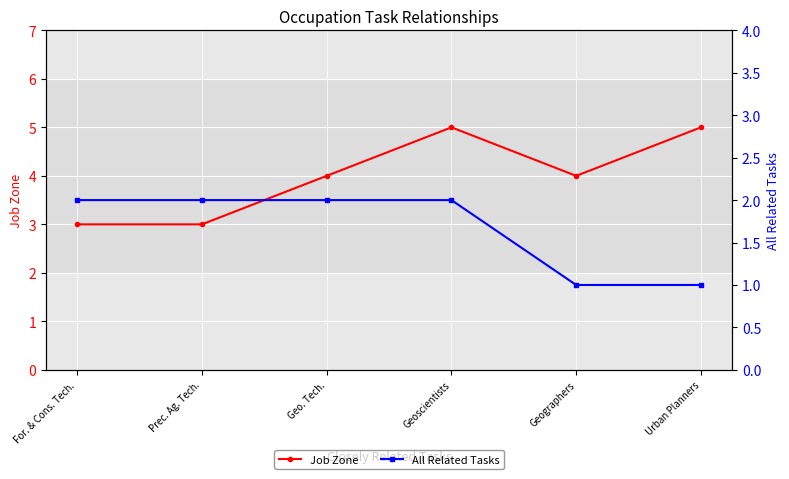

Reading left to right, what are all the values shown in this chart?

Job Zone: 3	3	4	5	4	5
All Related Tasks: 2	2	2	2	1	1